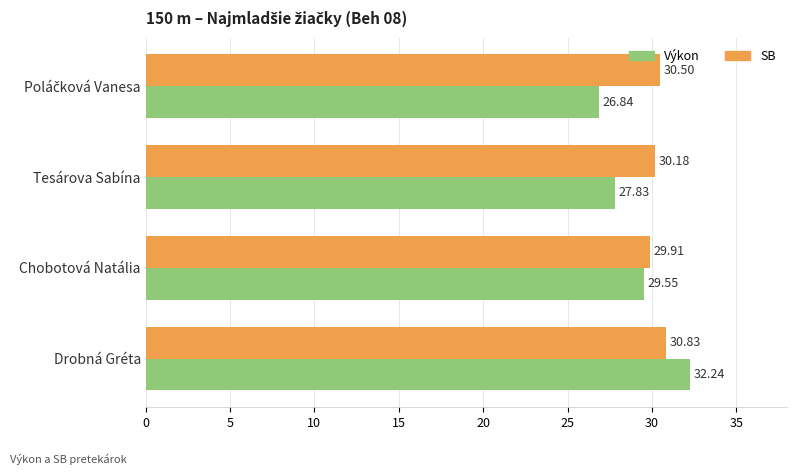

Which series has the largest total across all categories?

SB